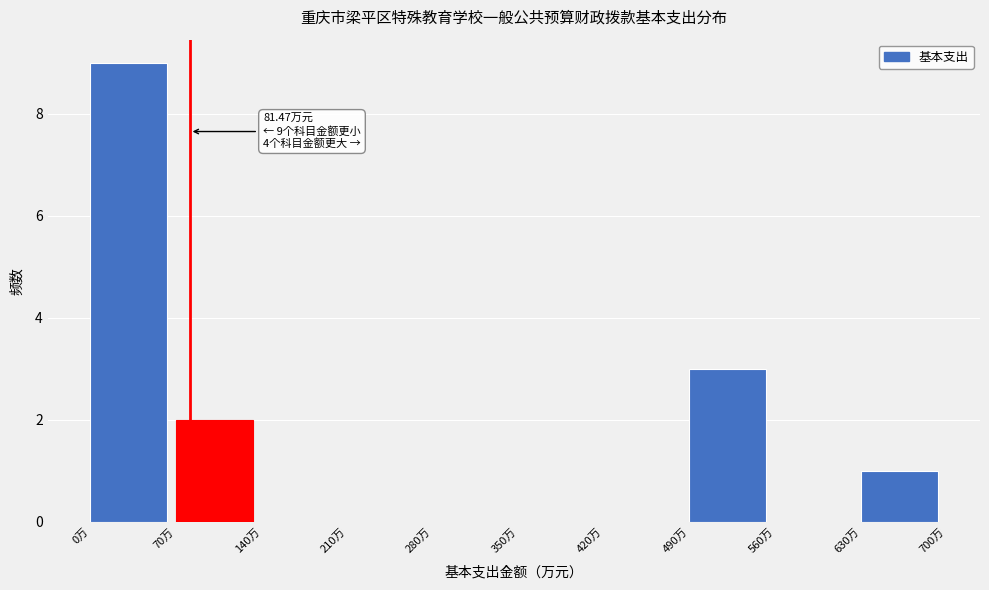

Which range on the x-axis has the tallest bar?

0 to 70